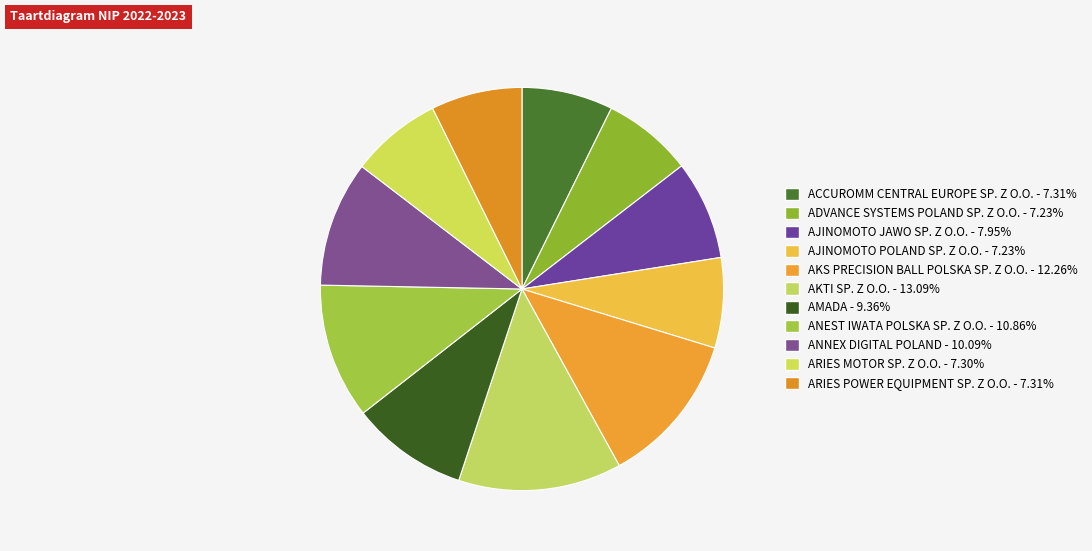

To the nearest percent, what percentage of the pie is ACCUROMM CENTRAL EUROPE SP. Z O.O.?

7%